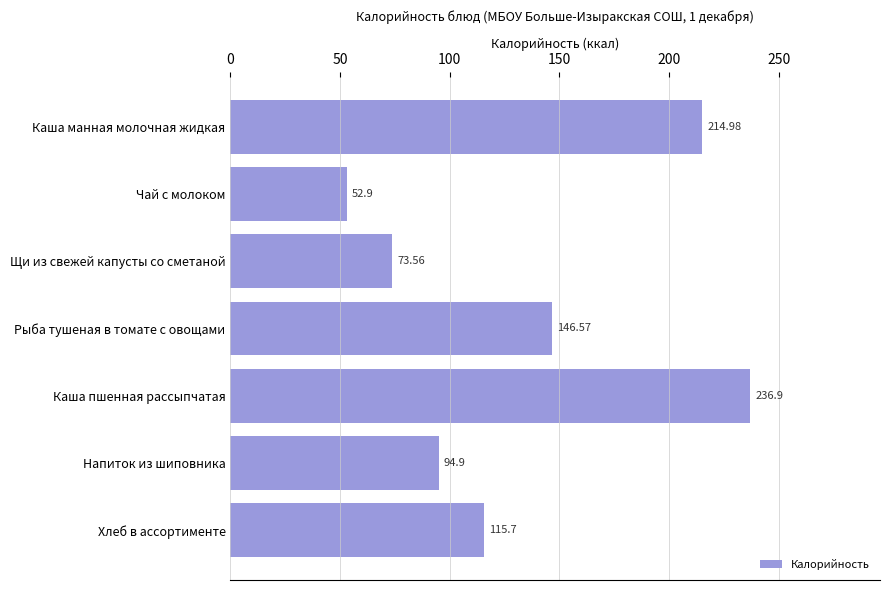

What is the change in value from Рыба тушеная в томате с овощами to Хлеб в ассортименте?

-30.9